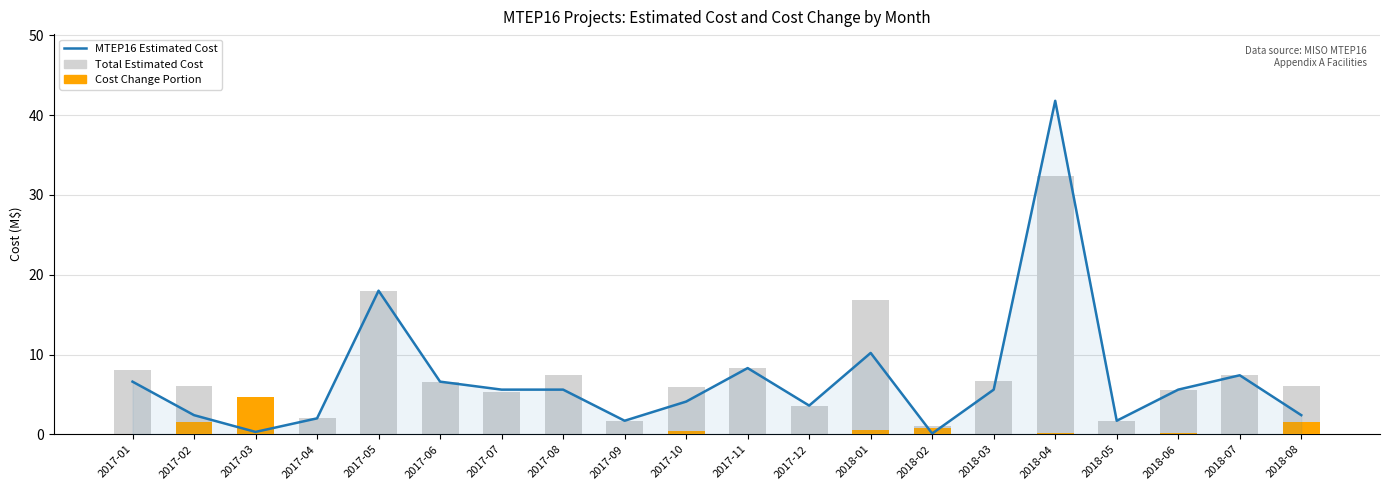

What is the difference between the Cost Change Portion values at 2018-01 and 2017-10?

0.2